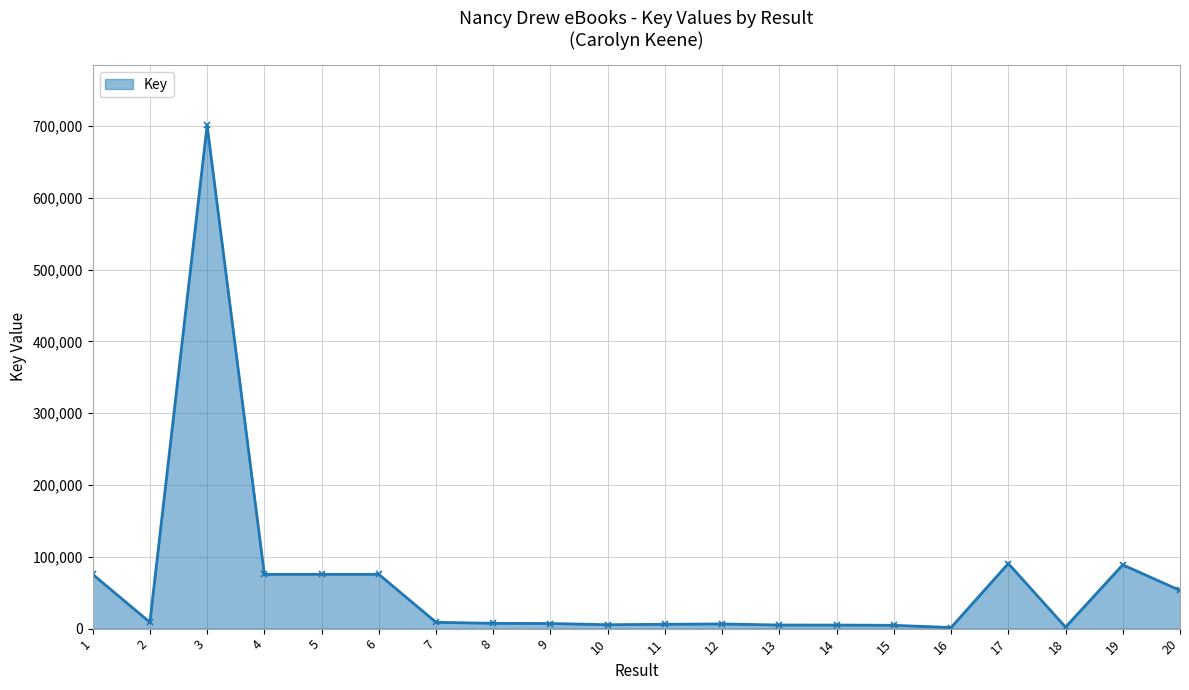

What is the difference between the second highest and minimum values?

89116